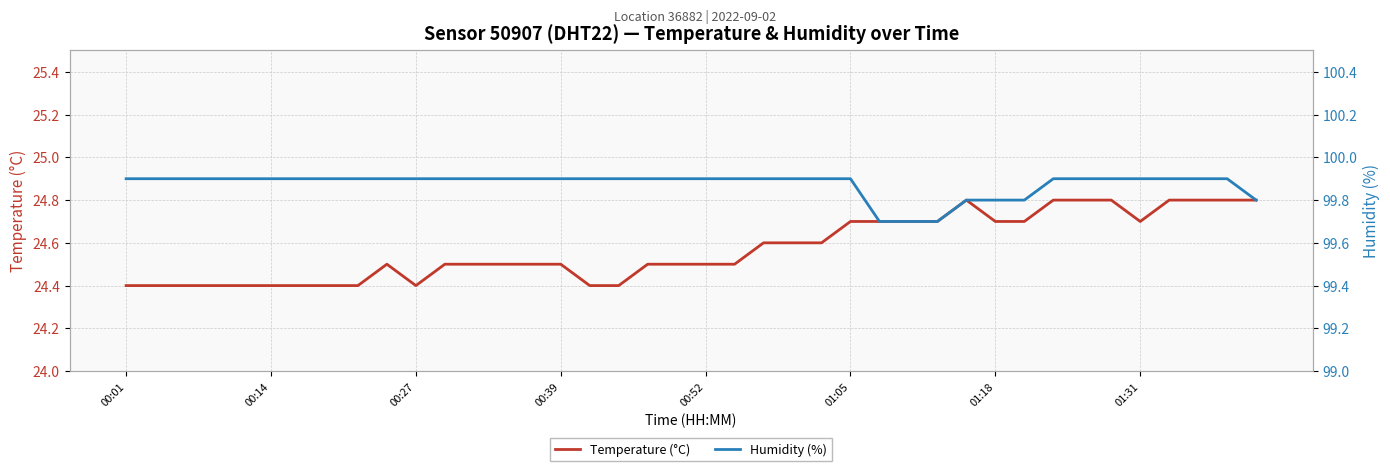

True or false: Temperature (°C) has a value of 24.4 at 00:27.

True